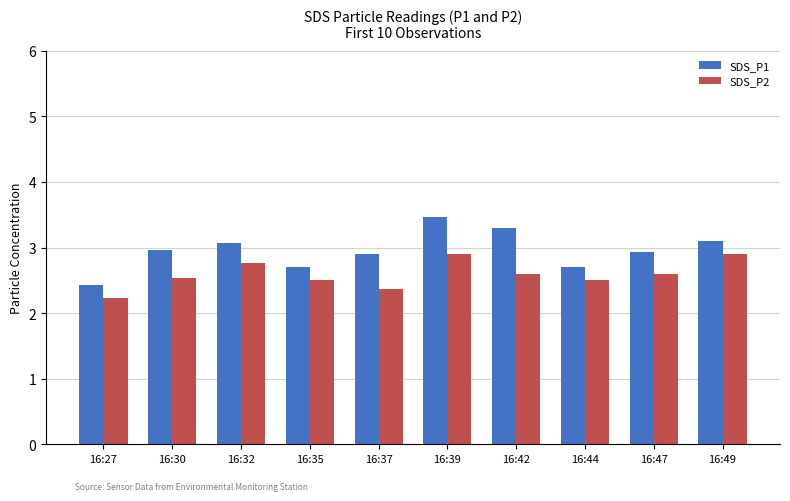

Reading left to right, what are all the values shown in this chart?

SDS_P1: 16:27=2.4	16:30=3.0	16:32=3.1	16:35=2.7	16:37=2.9	16:39=3.5	16:42=3.3	16:44=2.7	16:47=2.9	16:49=3.1
SDS_P2: 16:27=2.2	16:30=2.5	16:32=2.8	16:35=2.5	16:37=2.4	16:39=2.9	16:42=2.6	16:44=2.5	16:47=2.6	16:49=2.9